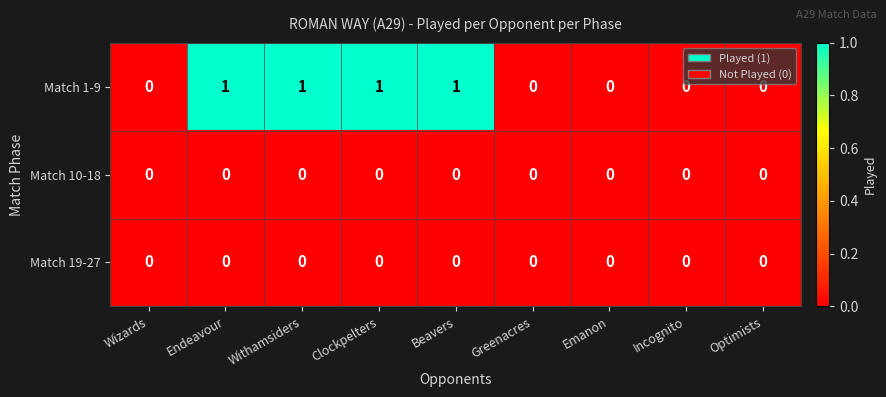

True or false: Match 1-9 has a value of 1 at Clockpelters.

True